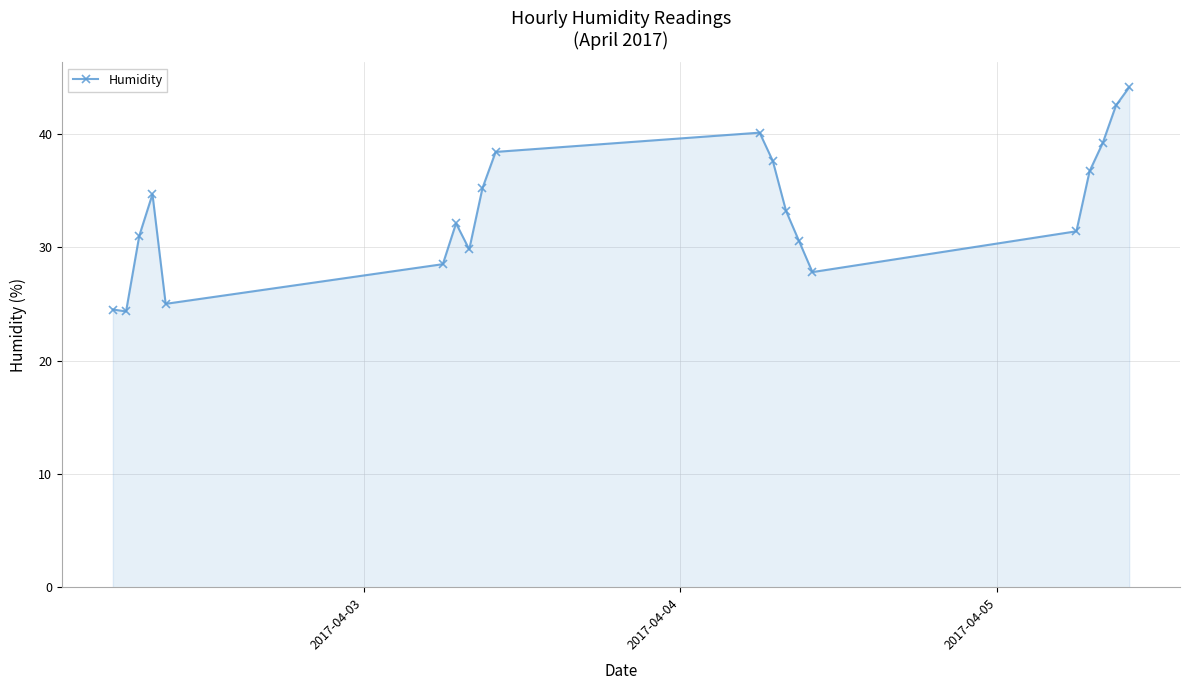

How many interior local peaks (higher than both neighbors) does the data have?

3